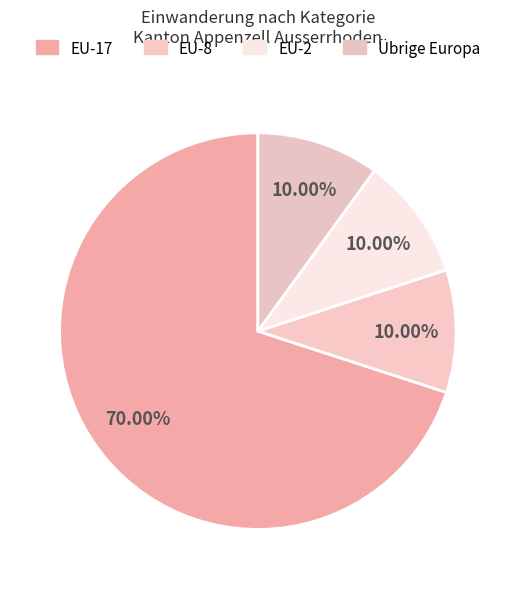

To the nearest percent, what is the difference between the largest and smallest slice percentages?

60%